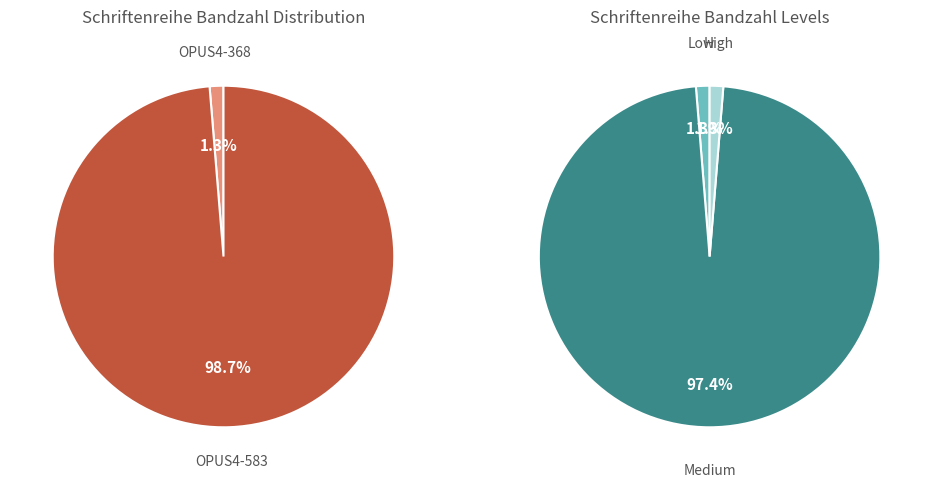

How many segments does this pie chart have?

2